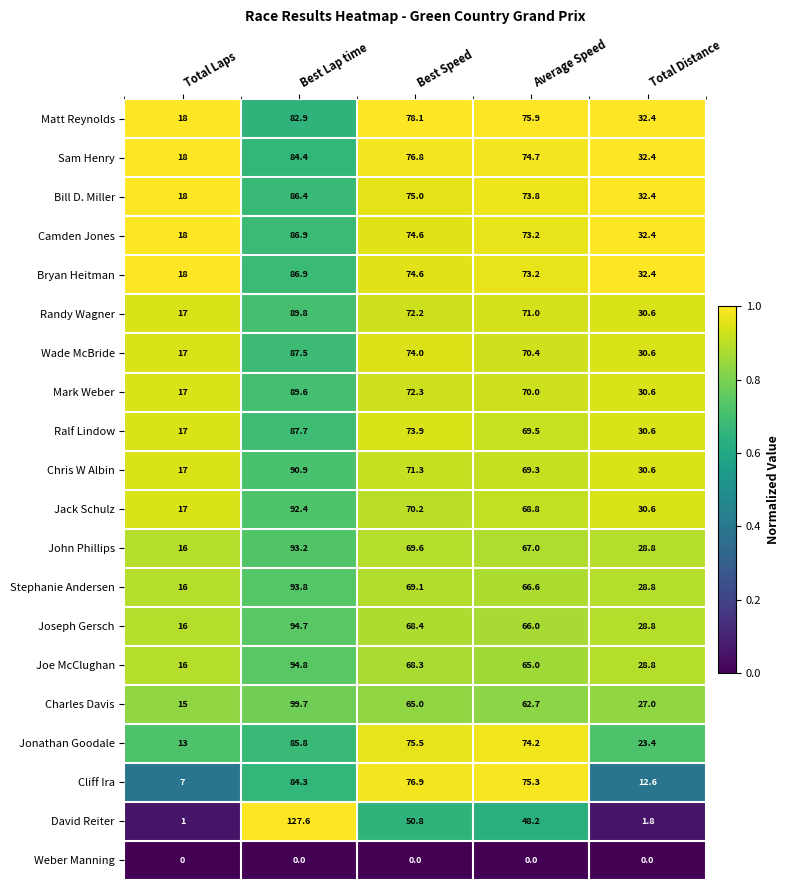

Rank the categories by Randy Wagner value from highest to lowest.

Best Lap time, Best Speed, Average Speed, Total Distance, Total Laps